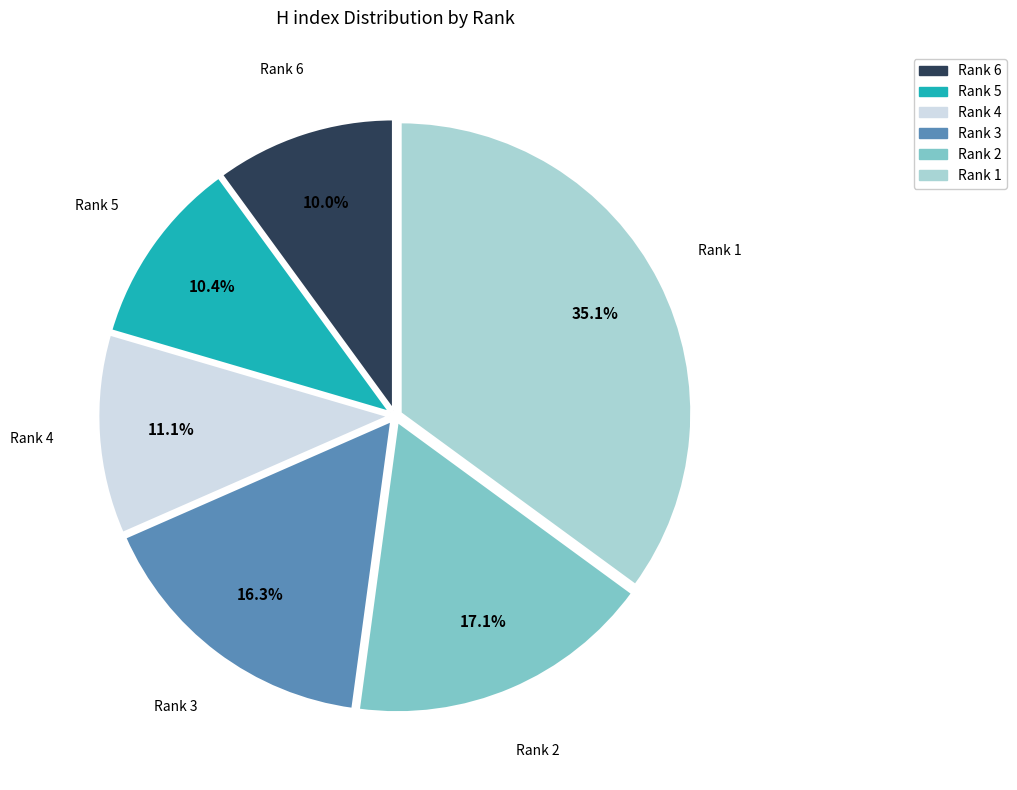

To the nearest percent, what percentage of the pie is Rank 5?

10%